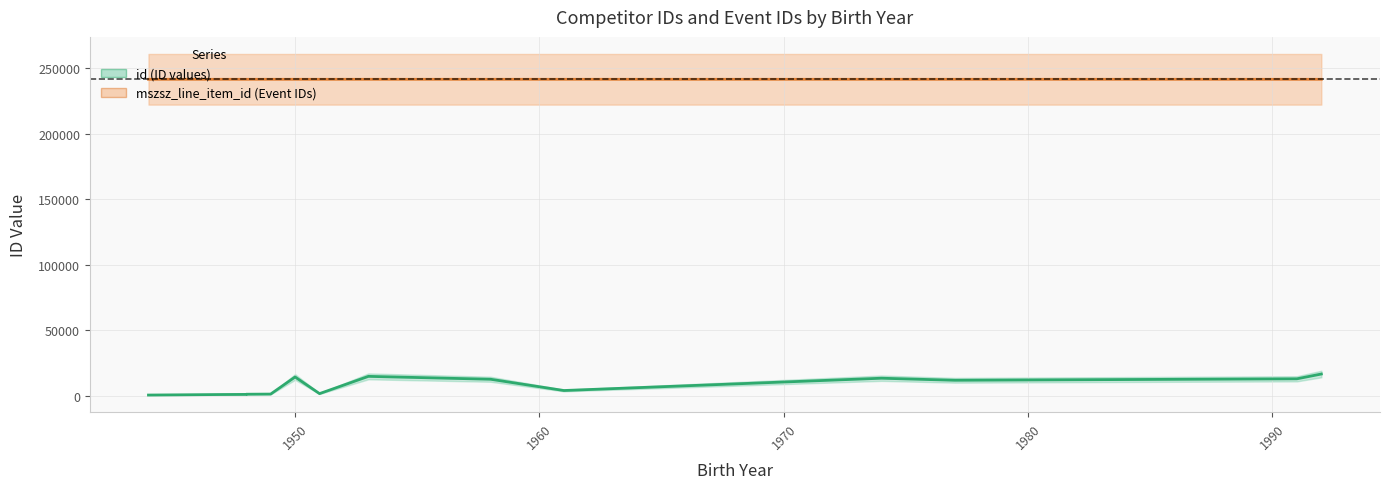

True or false: id and mszsz_line_item_id intersect in this chart.

False